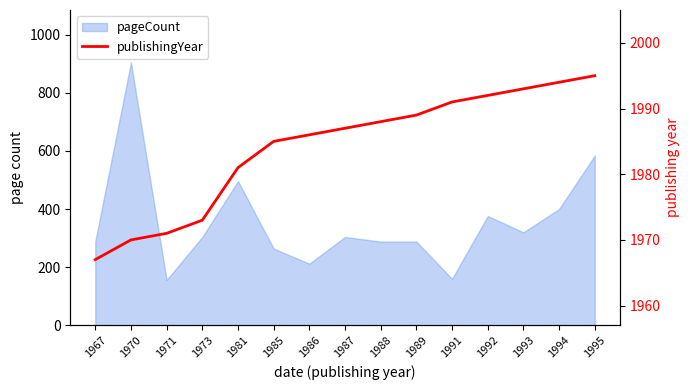

What is the difference between the second highest and minimum values?

27